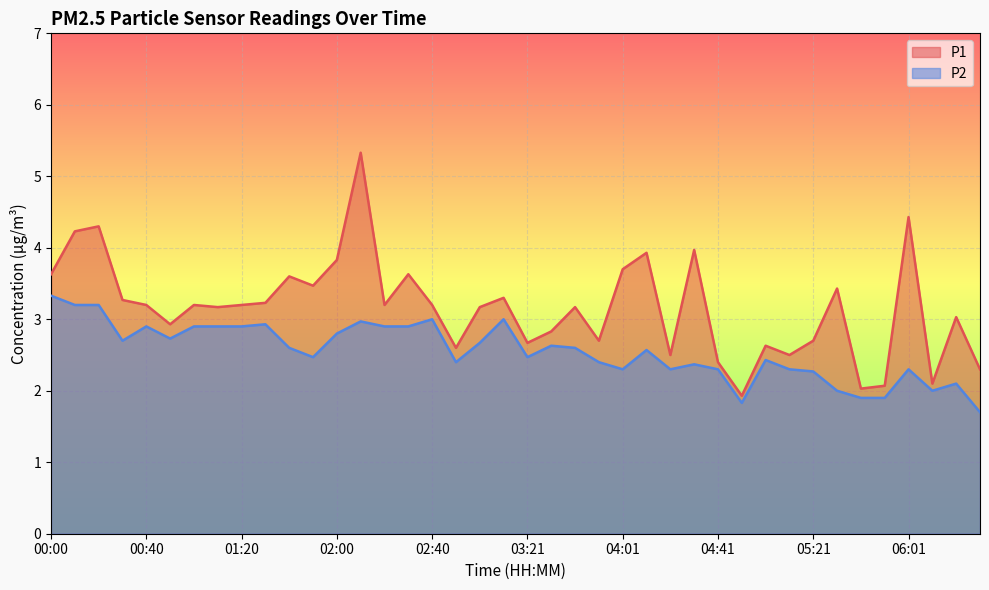

In P1, how many points are lower than both neighbors (excluding endpoints)?

12